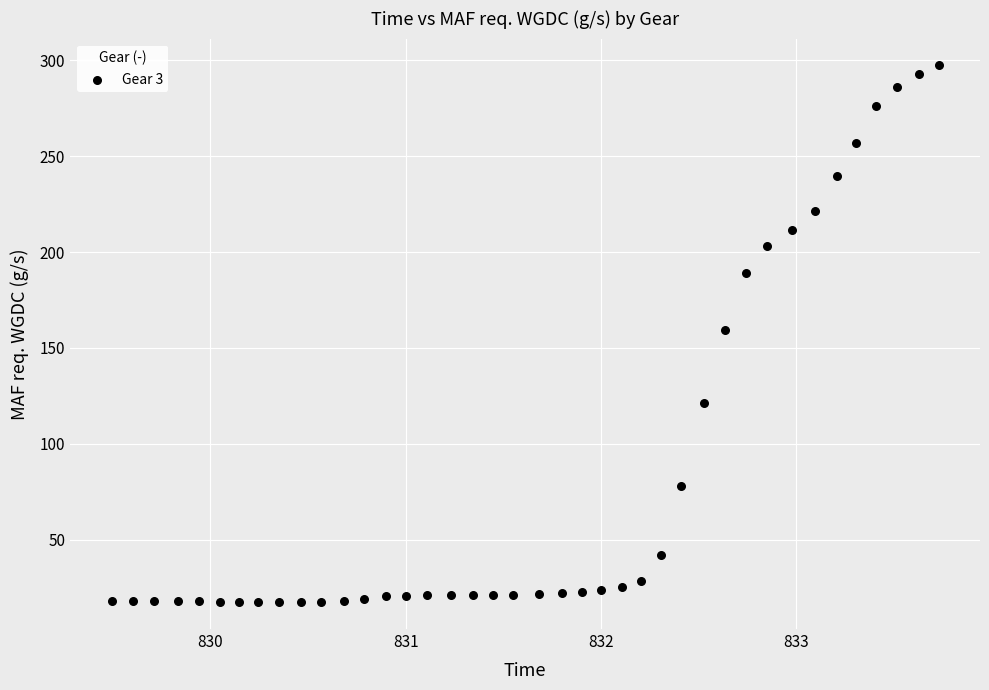

What is the range of X values (max minus min)?

4.2